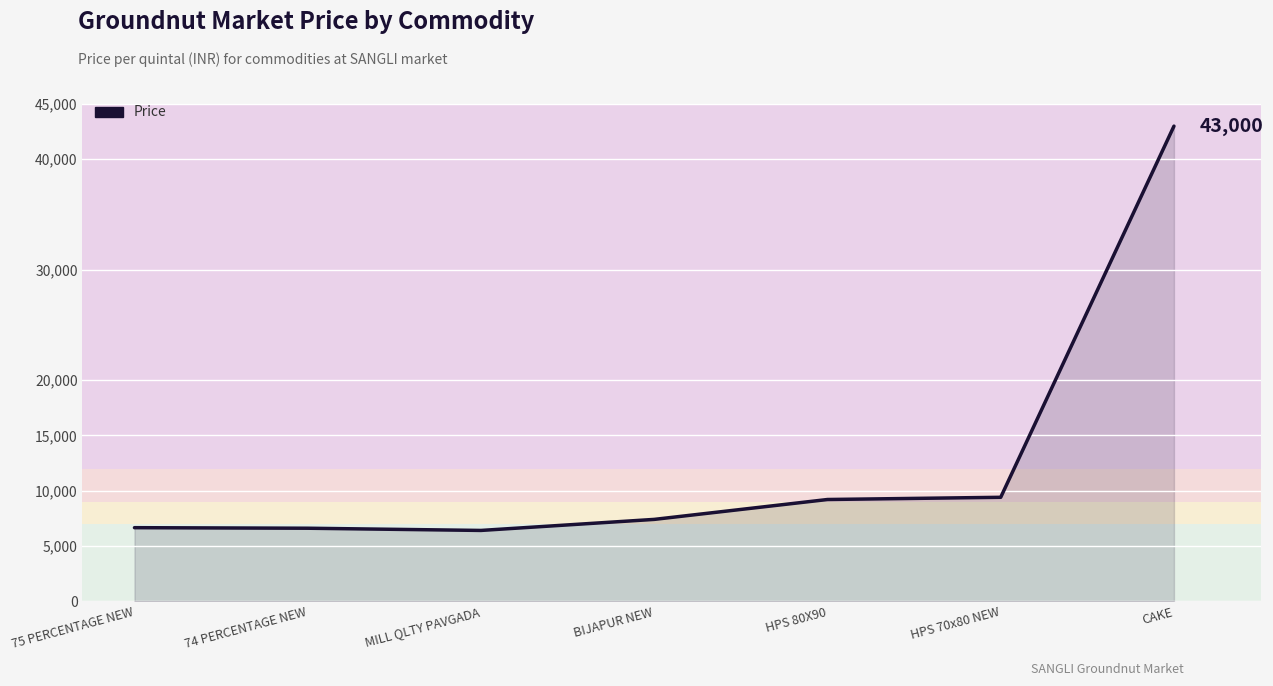

What is the smallest value displayed?

6400